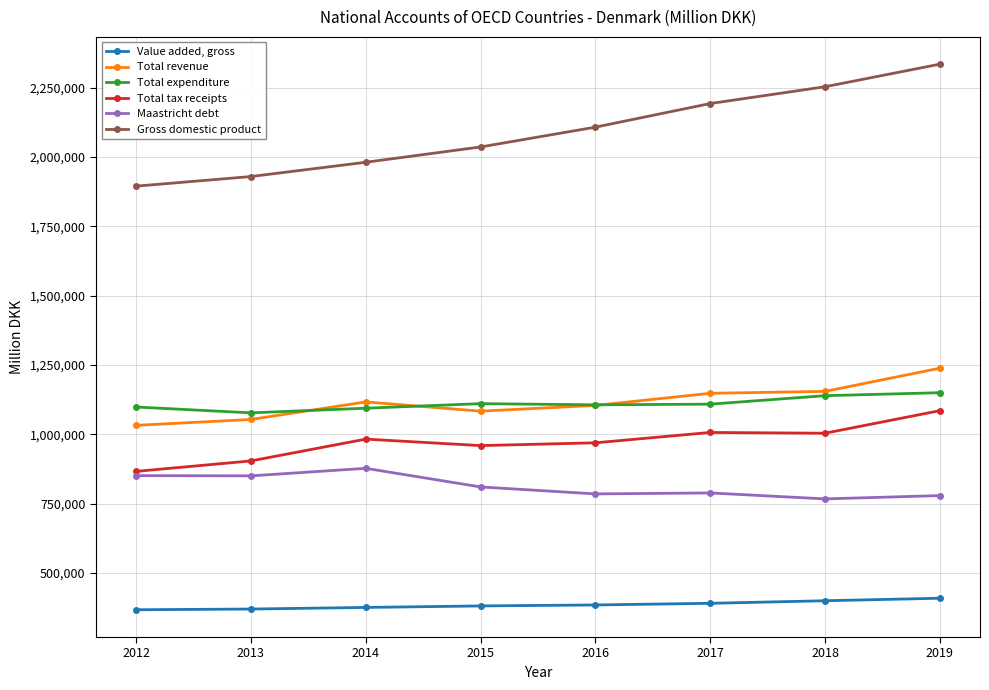

Read the Maastricht debt value at 2019.

778713.0